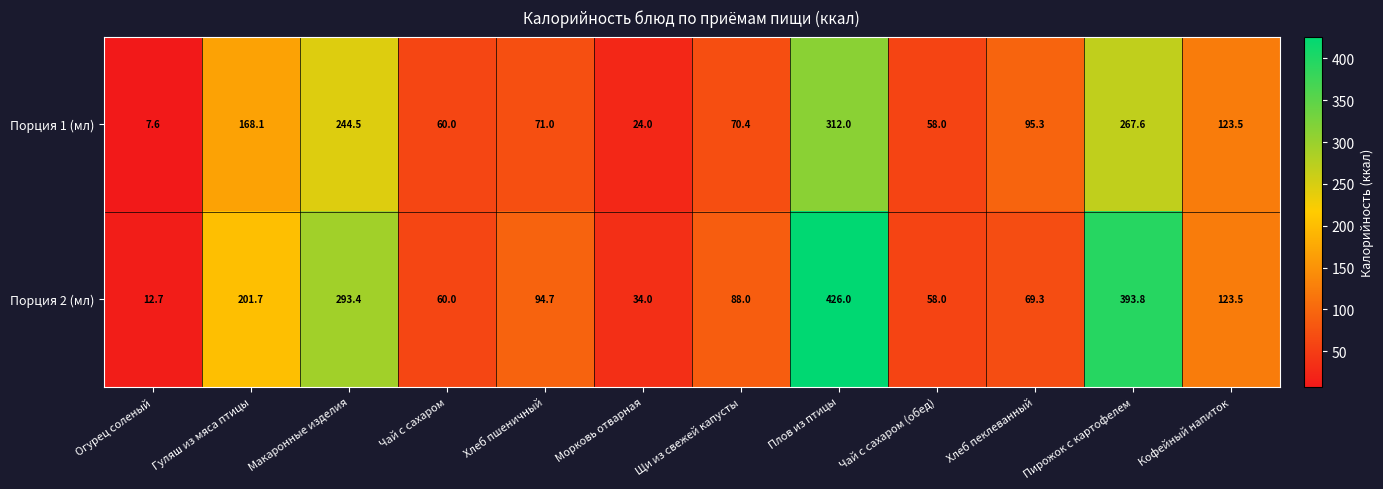

Where does the Порция 2 (мл) series first go above 94?

Гуляш из мяса птицы